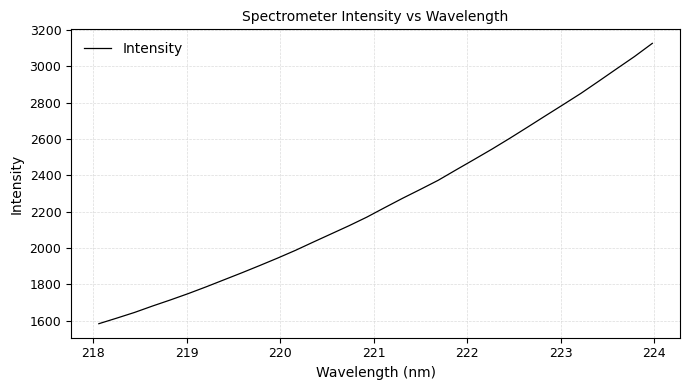

What is the average value?

2252.5